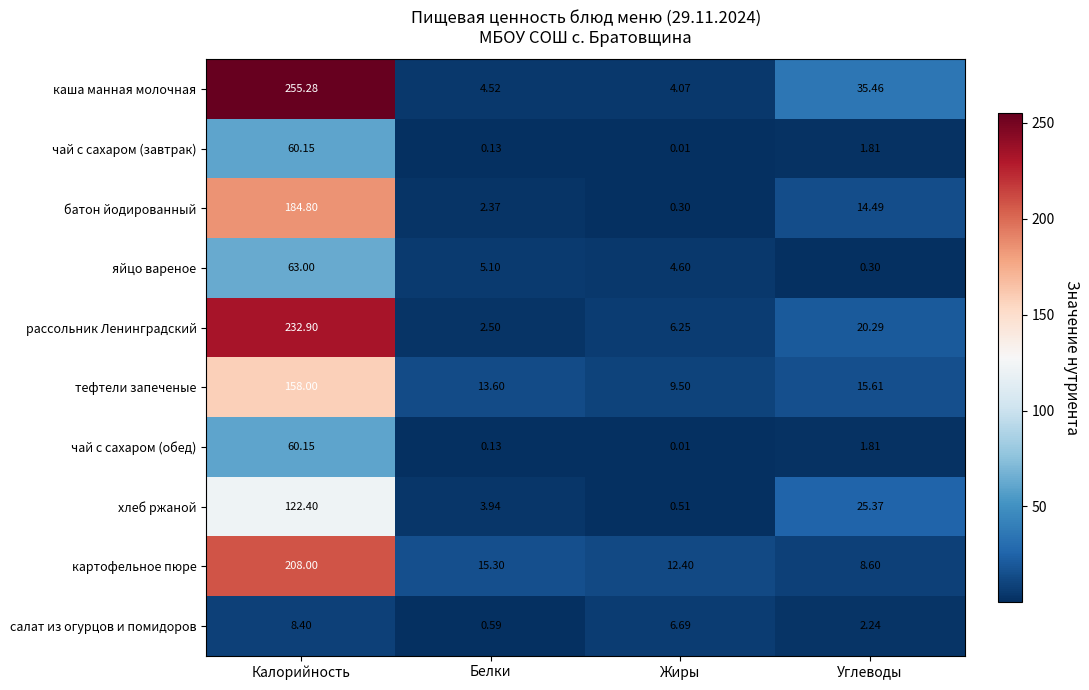

Which series has the widest spread of values?

каша манная молочная